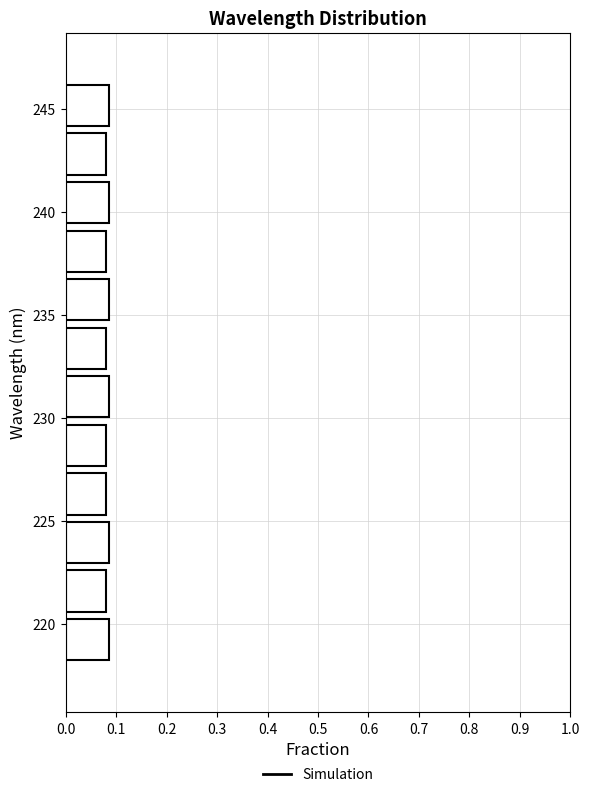

Reading bottom to top, list every bar in this chart as the range it spans on the y-axis followed by its length. Neither the bar edges nor the lengths are printed on the chart, so give them approximately, as read against the axes.

218.0 to 220.5: 0.09
220.5 to 223.0: 0.08
223.0 to 225.0: 0.09
225.0 to 227.5: 0.08
227.5 to 230.0: 0.08
230.0 to 232.0: 0.09
232.0 to 234.5: 0.08
234.5 to 237.0: 0.09
237.0 to 239.5: 0.08
239.5 to 241.5: 0.09
241.5 to 244.0: 0.08
244.0 to 246.5: 0.09